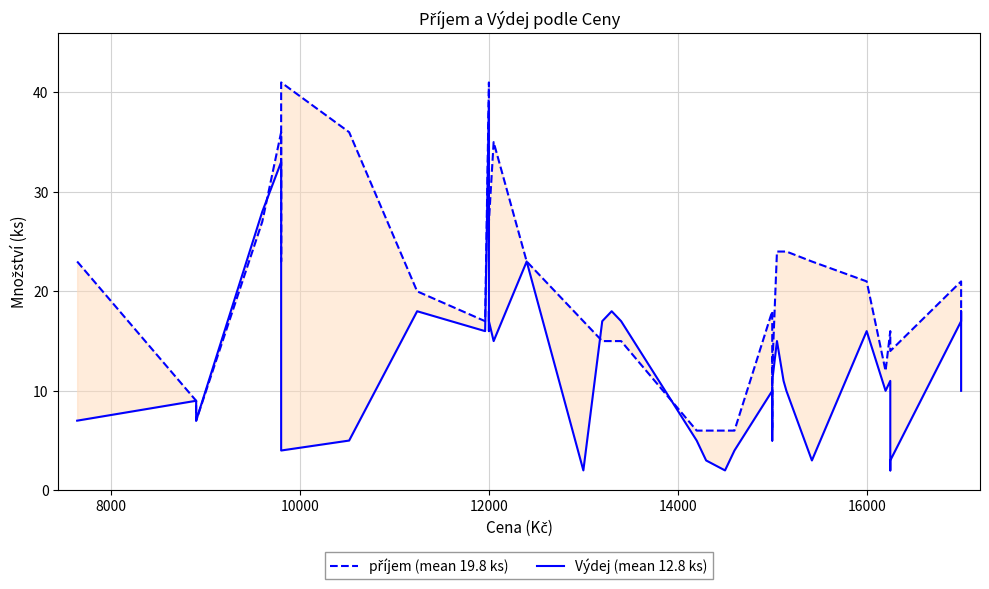

How many distinct data groups are displayed?

2